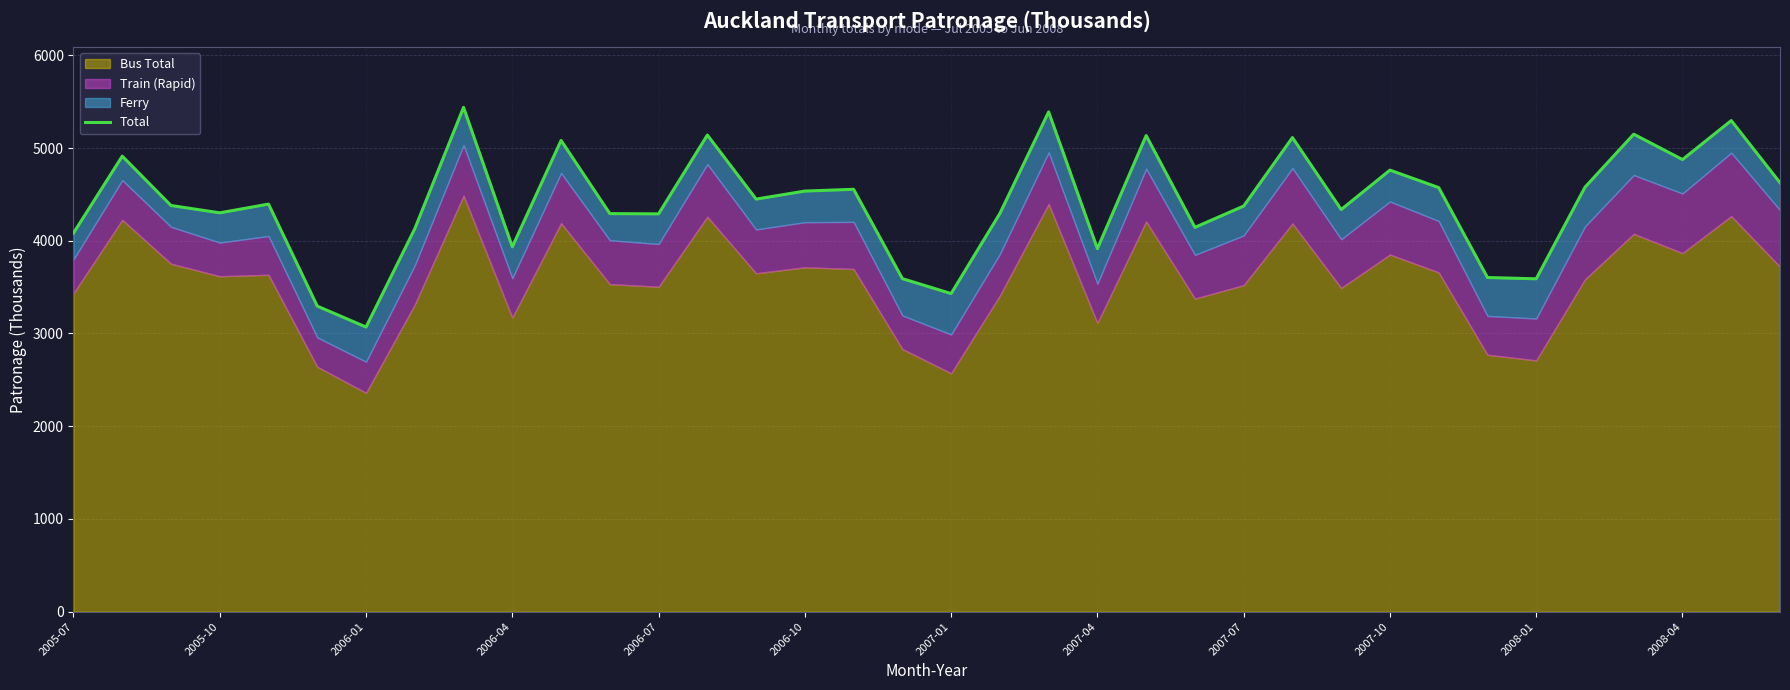

Read the value at 19.

4294.8